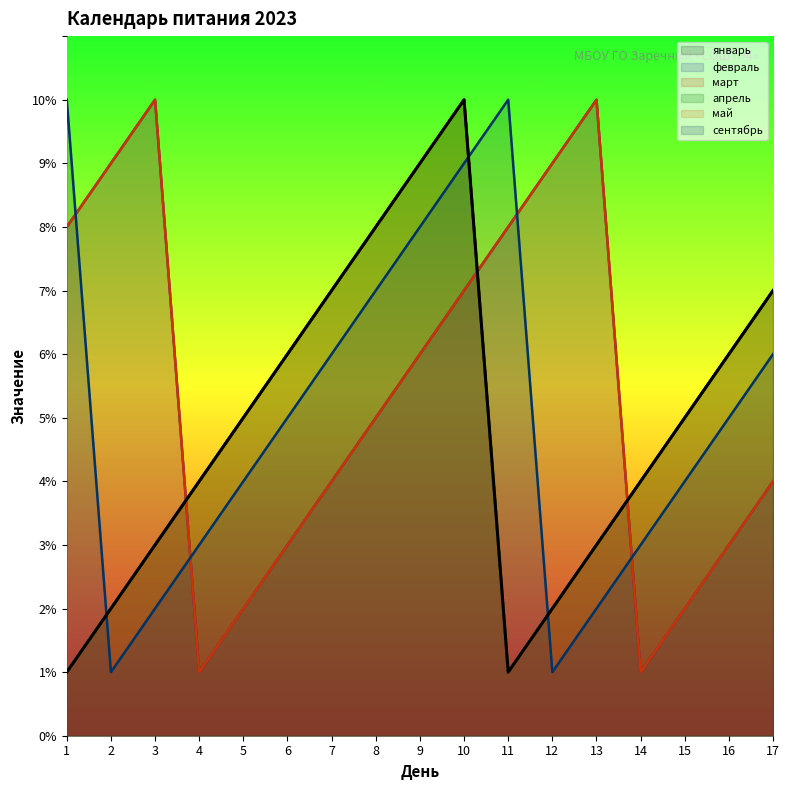

Which series has the largest range (max minus min)?

январь